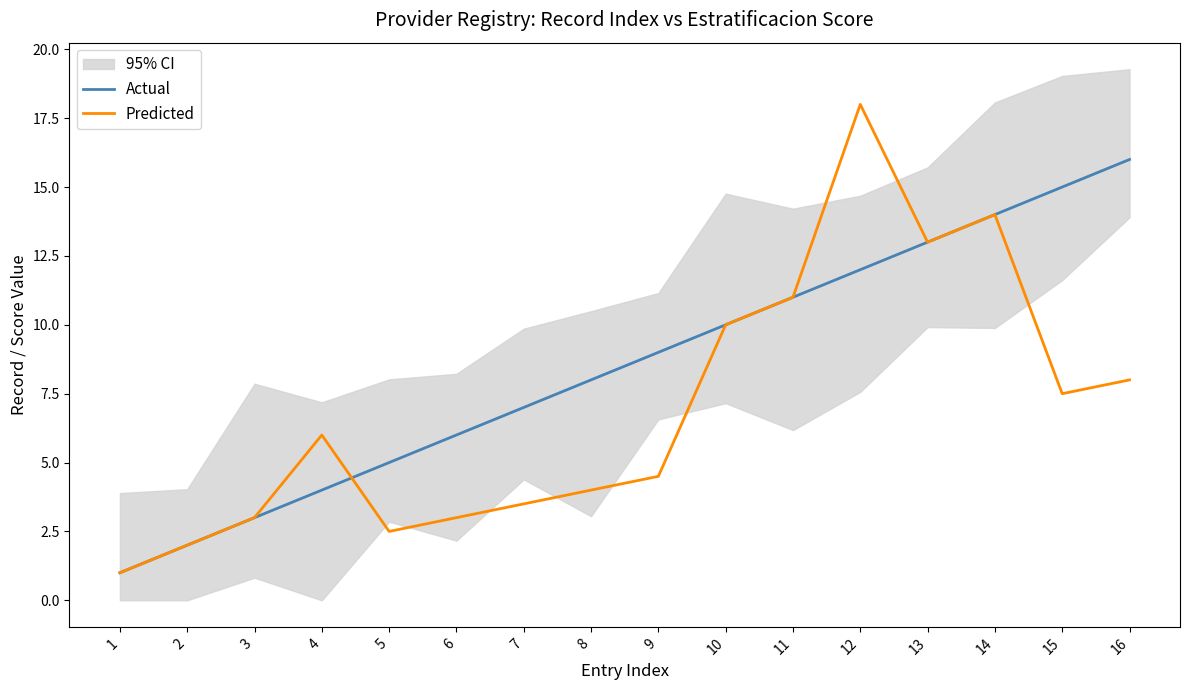

How many values in the Actual series are below 9?

8